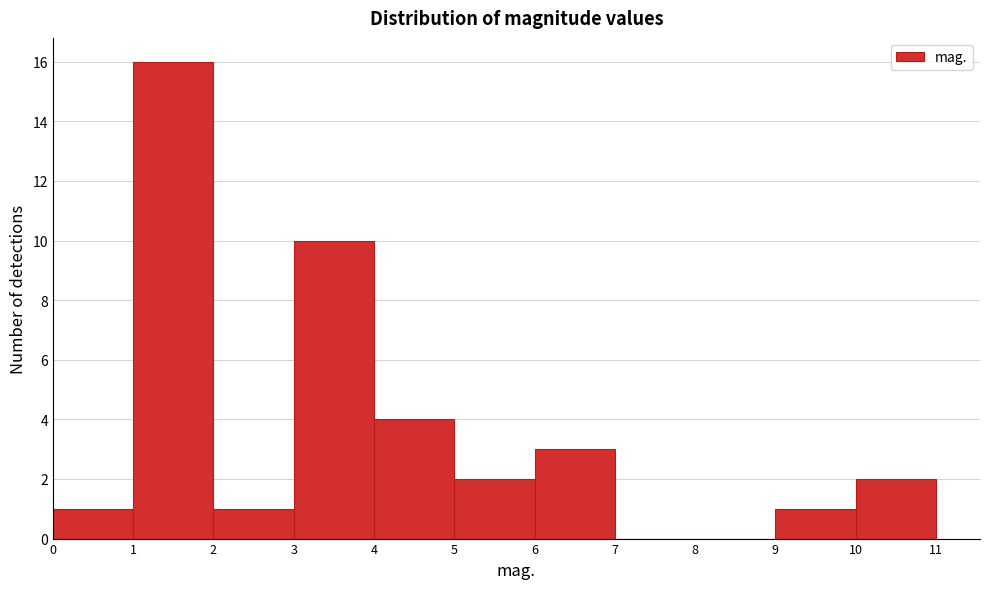

Reading left to right, transcribe this chart: for each bar, give the range it covers on the x-axis and its height. The values are not printed on the chart, so give them approximately, as read against the axis.

0 to 1: 1
1 to 2: 16
2 to 3: 1
3 to 4: 10
4 to 5: 4
5 to 6: 2
6 to 7: 3
7 to 8: 0
8 to 9: 0
9 to 10: 1
10 to 11: 2